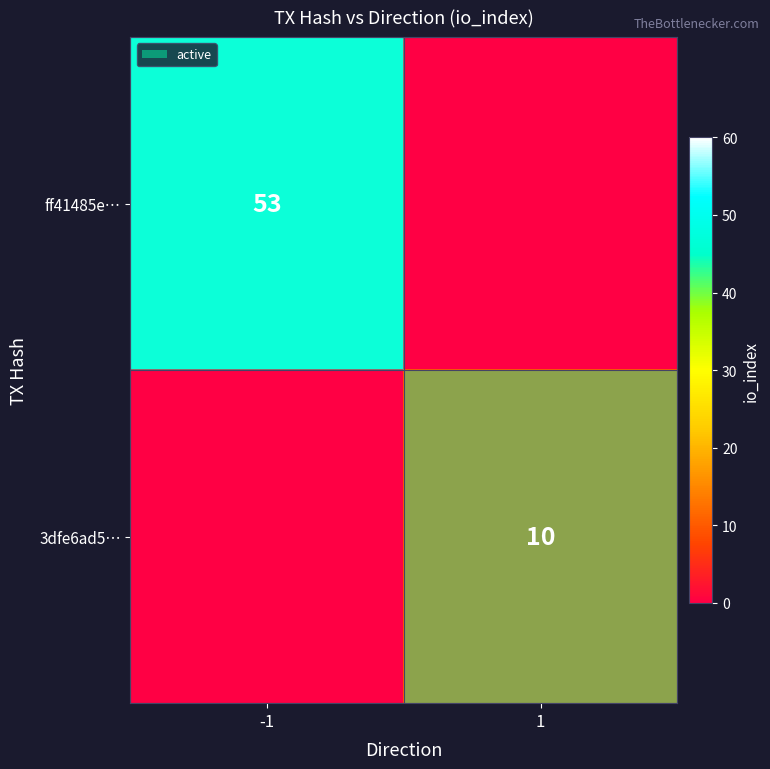

What is the difference between the highest and lowest values at 1?

10